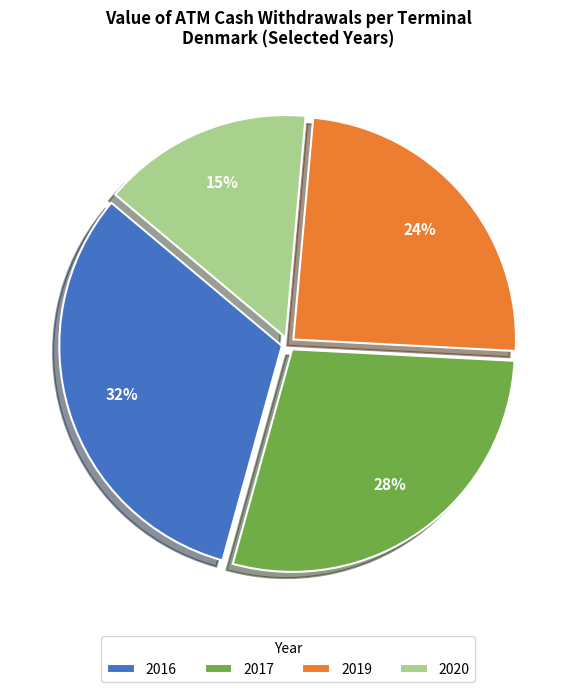

Between 2016 and 2019, which is larger?

2016